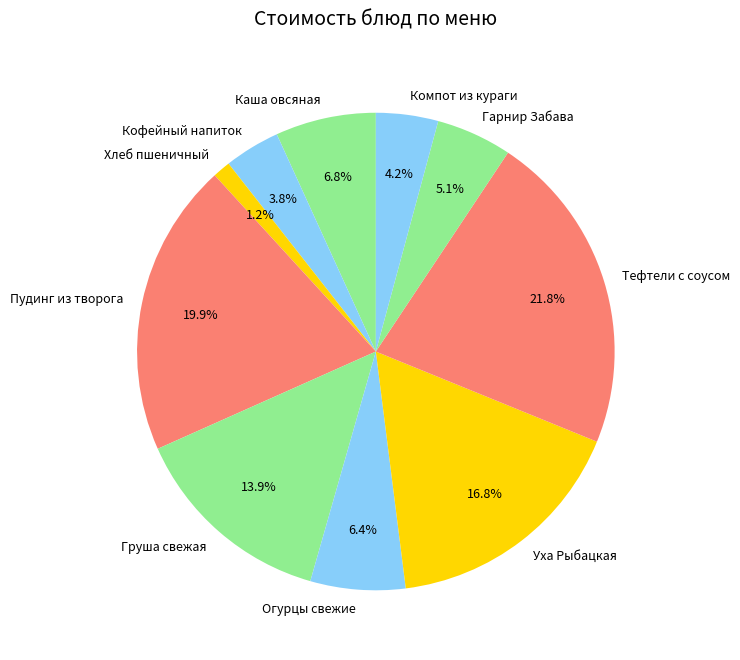

Approximately how many times larger is the value at Каша овсяная compared to Гарнир Забава?

1.3